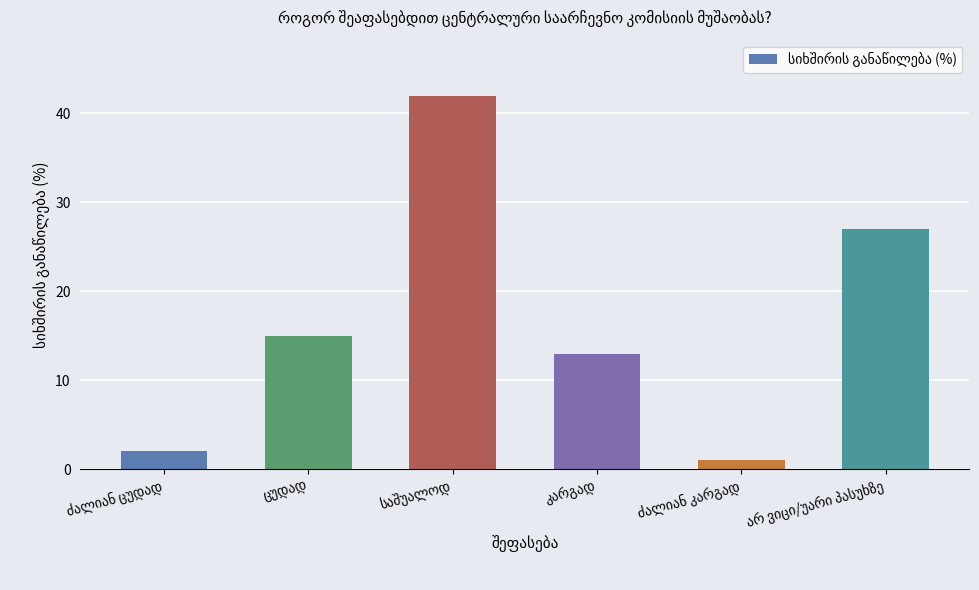

How many series are shown in this chart?

1